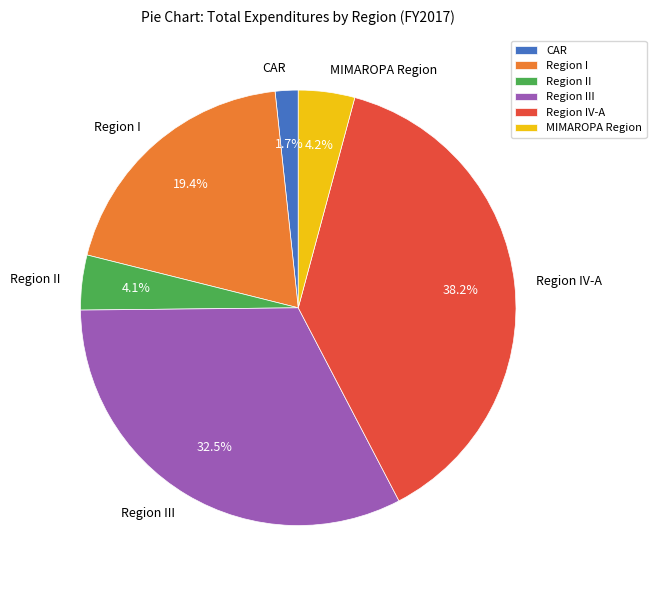

Which category has the biggest portion of the pie?

Region IV-A